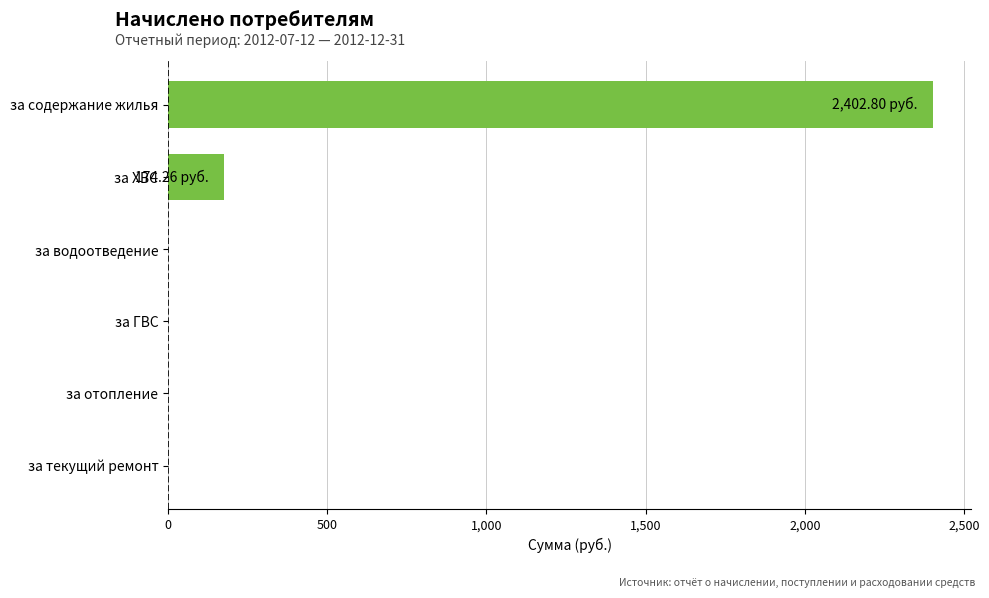

What is the change in value from за текущий ремонт to за содержание жилья?

+2402.8